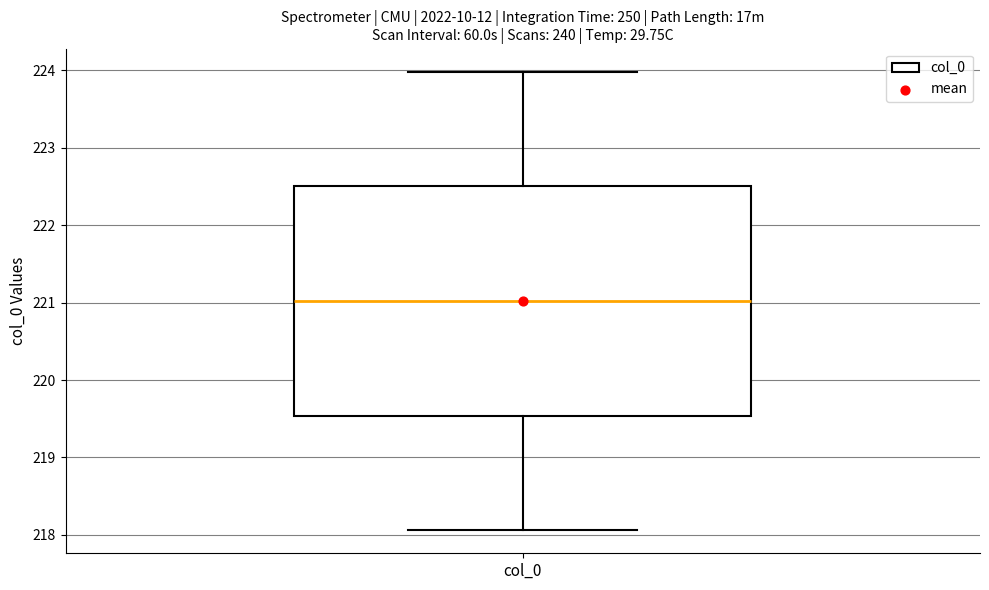

Where is the upper edge of the box for col_0 on the y-axis? The values are not printed on the chart, so give them approximately, as read against the axis.

222.5